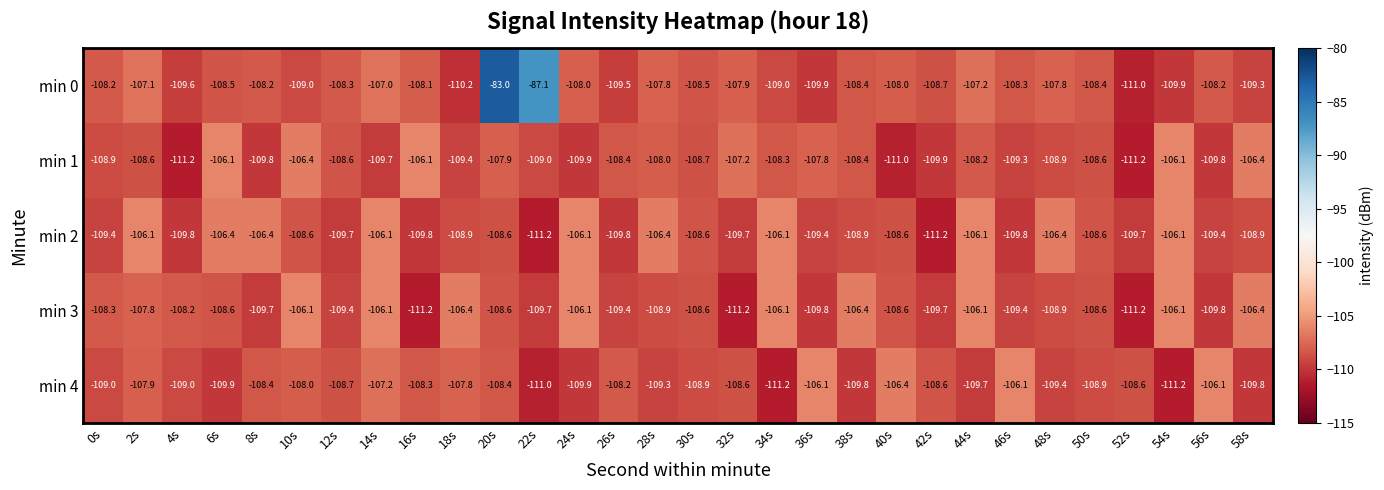

At which category is the sum across all series the highest?

20s